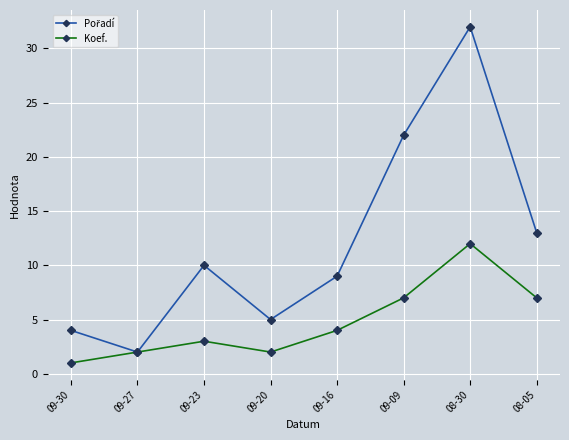

How many interior local peaks does the Koef. series have?

2